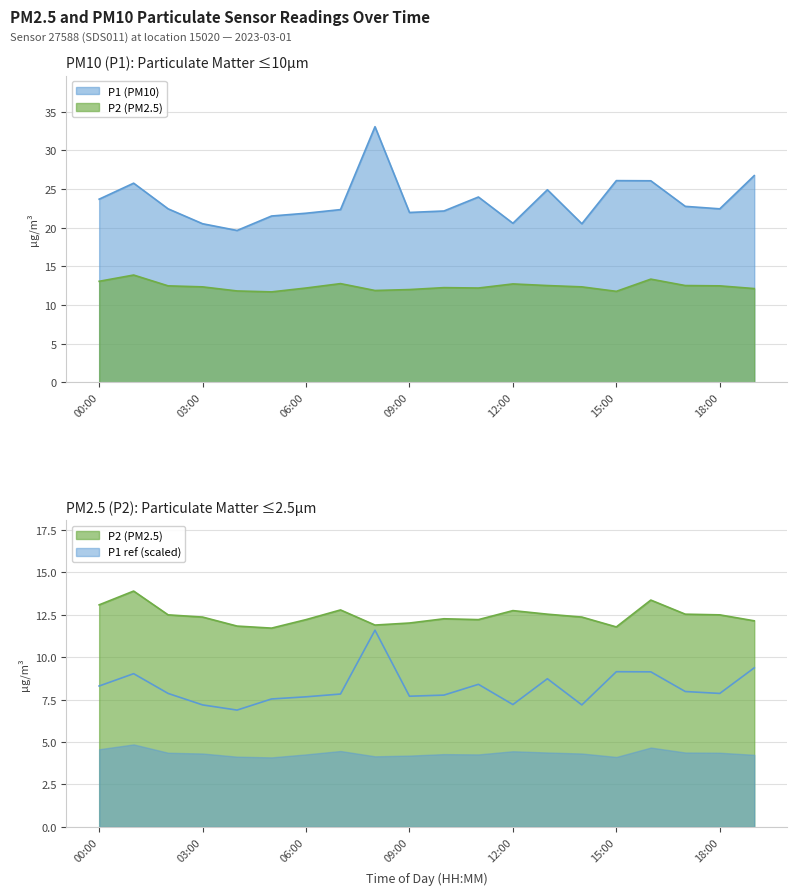

Read the P1 value at 15:00.

9.1